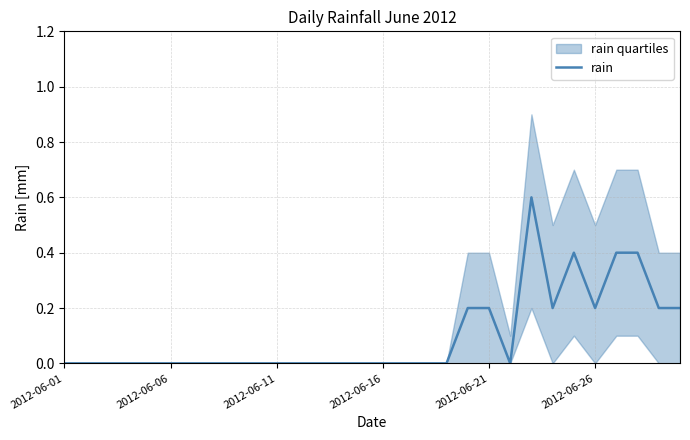

Is it true that rain equals -0.4 at 2012-06-16?

False